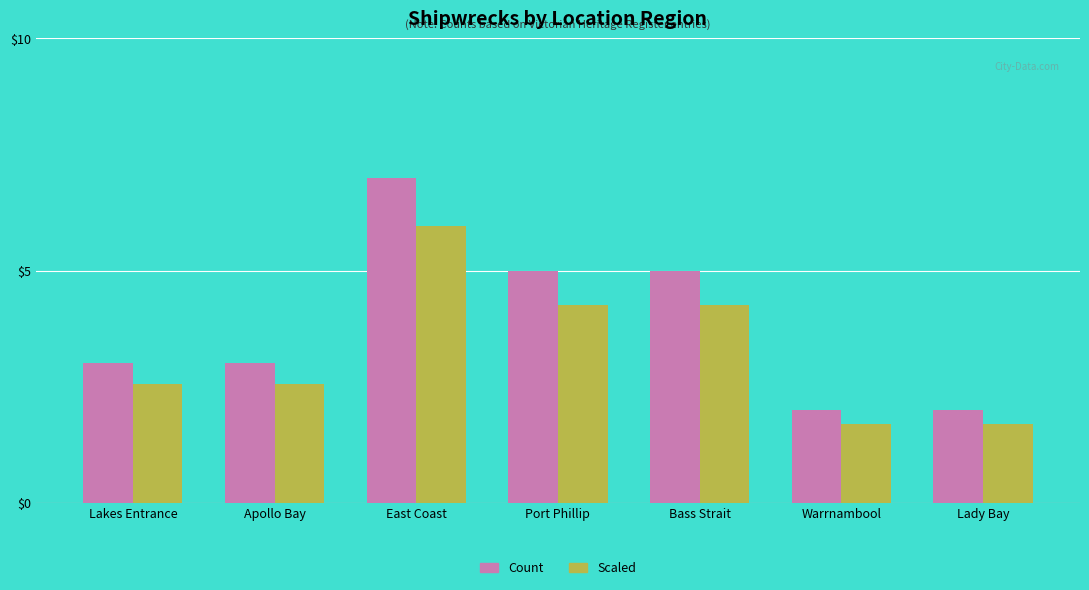

How many groups of bars are there?

7